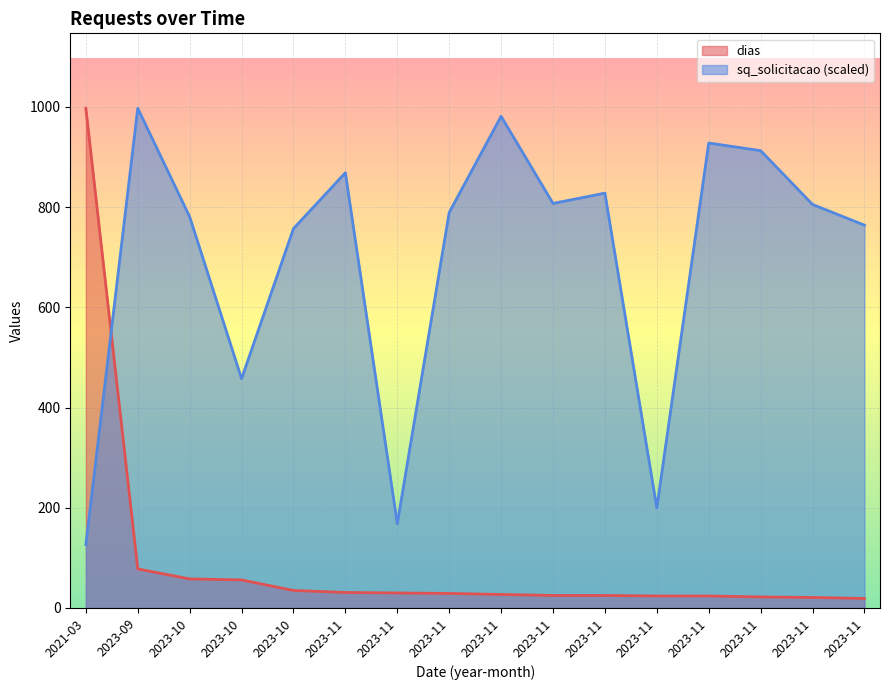

What is the label of the 15th point from the left?

2023-11